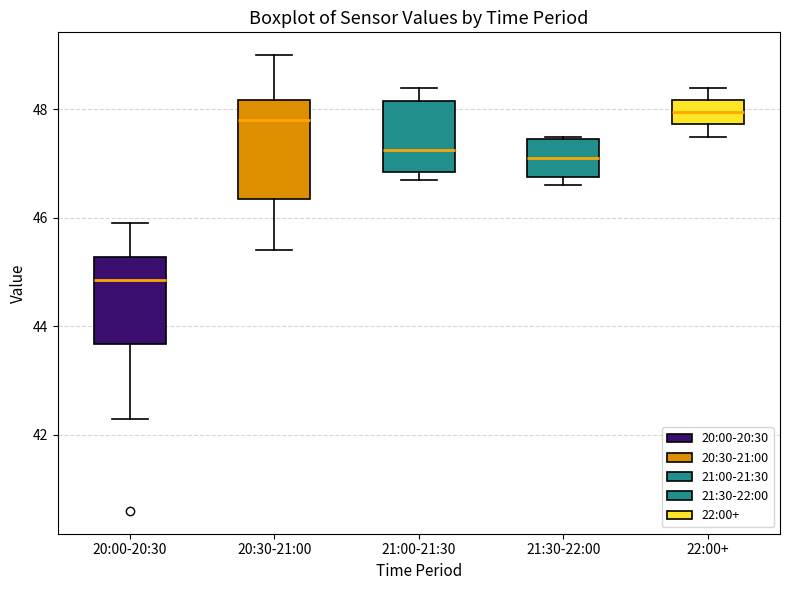

Which box is the tallest, from its lower edge to its upper edge?

20:30-21:00